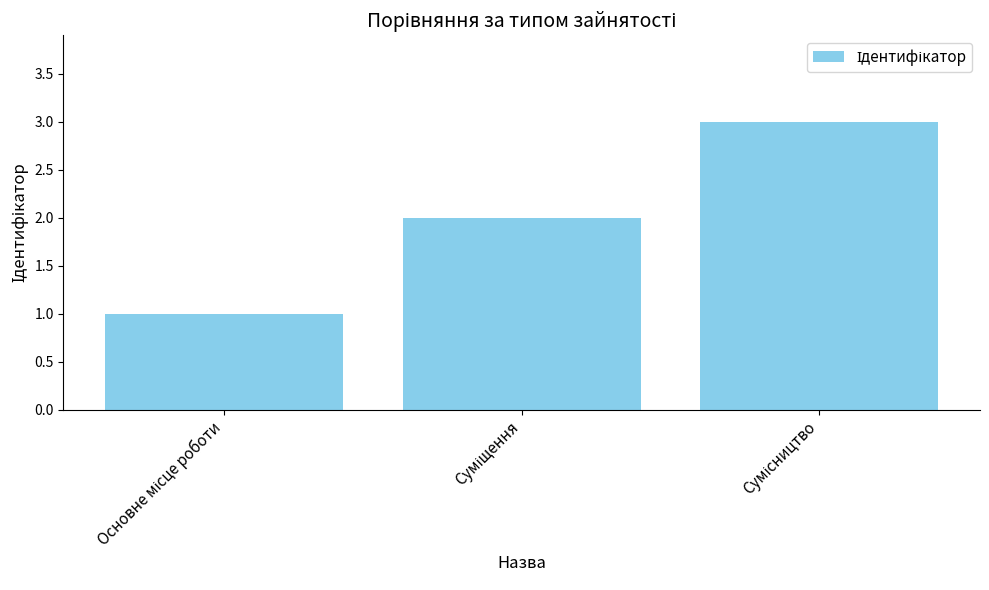

Reading left to right, list all the values displayed in this chart.

1	2	3